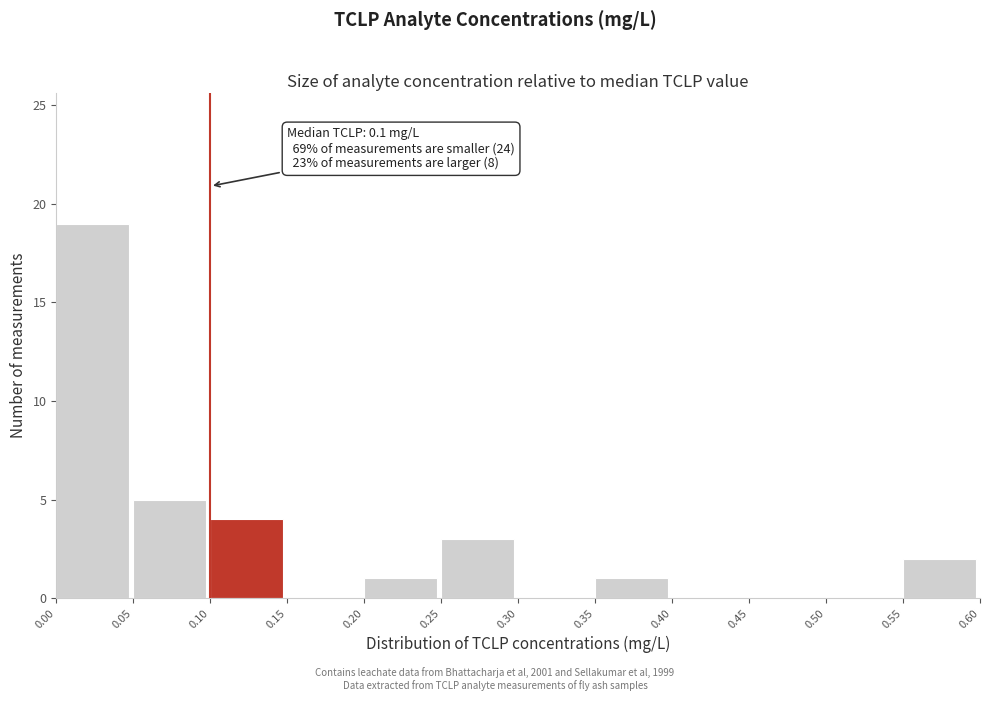

Over which range of the x-axis is the bar tallest?

0.00 to 0.05